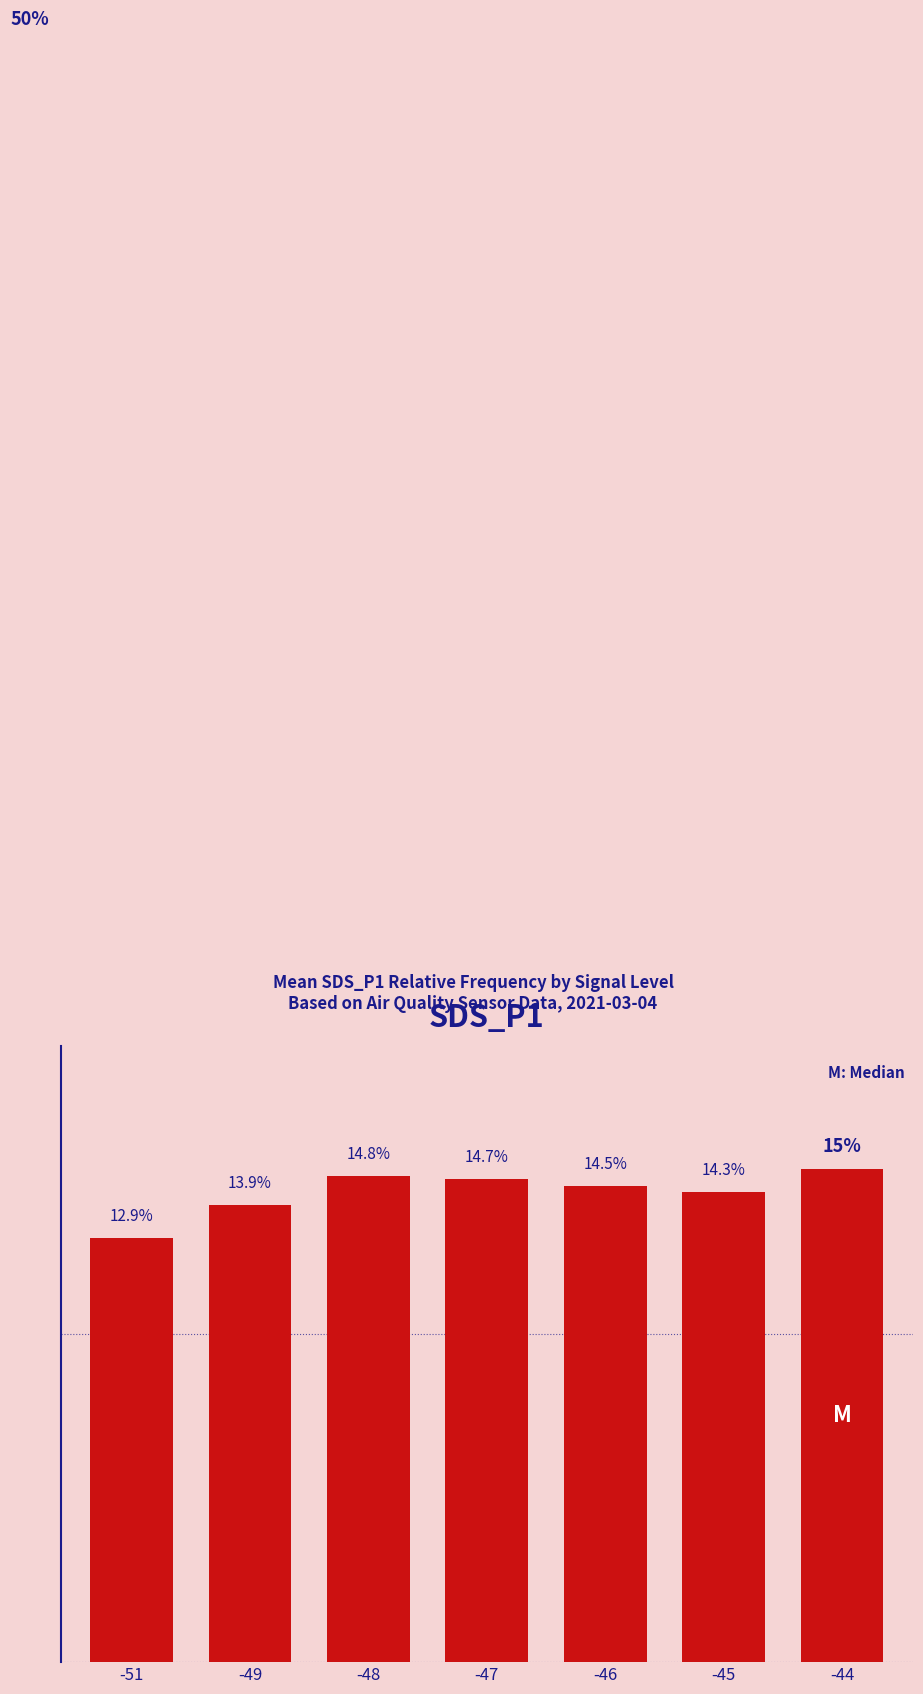

Rank the categories by value from highest to lowest.

-44, -48, -47, -46, -45, -49, -51